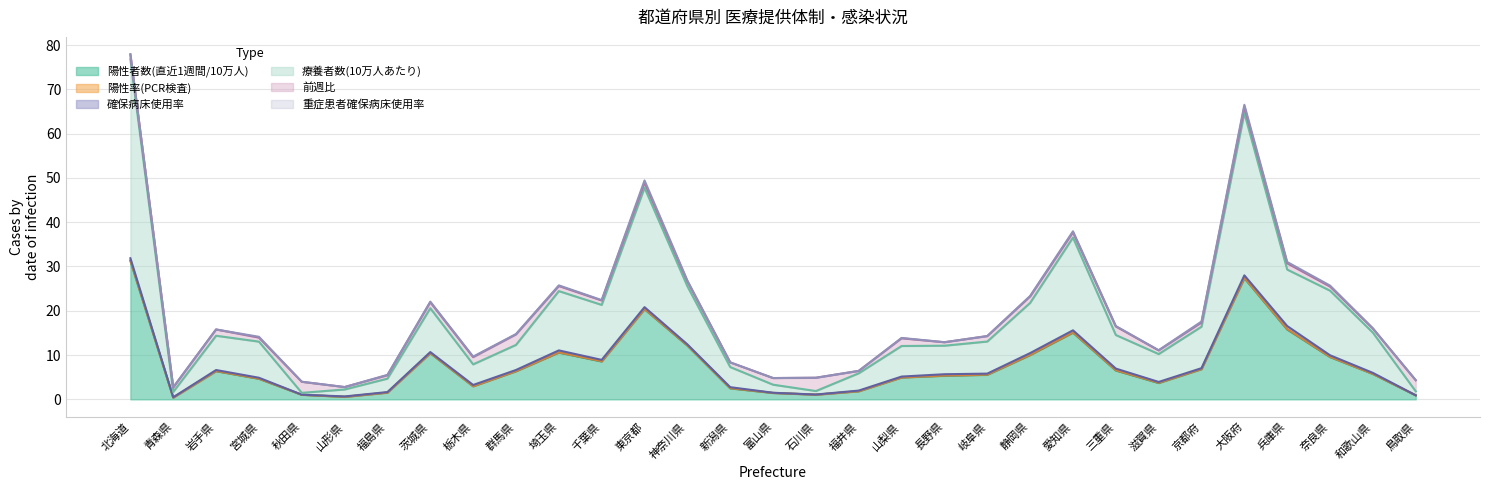

Reading left to right, what are all the values shown in this chart?

陽性者数(直近1週間/10万人): 31.3	0.4	6.4	4.6	1.0	0.6	1.5	10.4	2.9	6.3	10.6	8.5	20.4	12.1	2.5	1.4	1.1	1.8	4.9	5.3	5.5	10.0	15.1	6.5	3.7	6.8	27.4	15.8	9.5	5.7	0.9
陽性率(PCR検査): 0.1	0.0	0.1	0.0	0.0	0.0	0.0	0.0	0.0	0.0	0.1	0.1	0.1	0.1	0.1	0.0	0.0	0.0	0.0	0.1	0.1	0.1	0.1	0.1	0.1	0.0	0.1	0.1	0.1	0.0	0.0
確保病床使用率: 0.5	0.1	0.2	0.2	0.0	0.1	0.1	0.2	0.3	0.2	0.4	0.3	0.4	0.2	0.2	0.0	0.0	0.1	0.2	0.3	0.2	0.4	0.4	0.4	0.2	0.2	0.5	0.7	0.3	0.2	0.0
療養者数(10万人あたり): 44.9	1.2	7.7	8.2	0.4	1.6	3.0	9.9	4.7	5.7	13.4	12.4	27.0	13.1	4.5	1.8	0.8	3.9	6.9	6.4	7.2	11.3	20.9	7.6	6.3	9.4	36.7	12.8	14.6	9.1	0.9
前週比: 1.1	1.0	1.4	0.9	2.5	0.5	0.8	1.4	1.6	2.4	1.1	1.0	1.1	1.1	1.1	1.5	3.0	0.5	1.7	0.8	1.2	1.4	1.2	1.9	0.8	0.9	1.4	1.4	0.9	0.9	2.5
重症患者確保病床使用率: 0.1	0.1	0.0	0.2	0.0	0.0	0.1	0.1	0.1	0.1	0.1	0.1	0.5	0.2	0.0	0.0	0.0	0.0	0.1	0.0	0.0	0.1	0.2	0.1	0.0	0.2	0.5	0.3	0.2	0.1	0.0